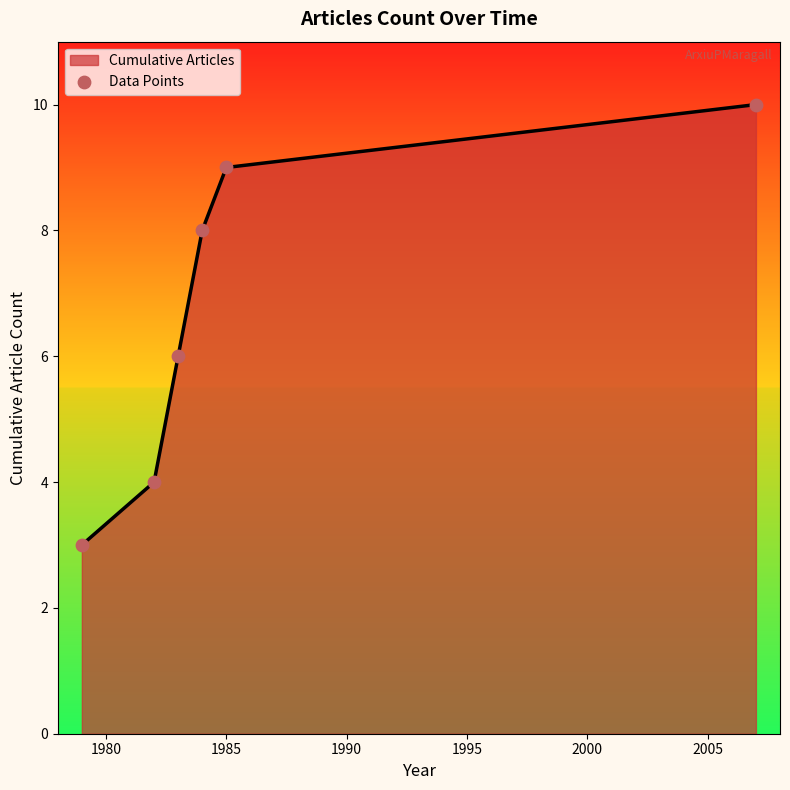

What is the average value?

7